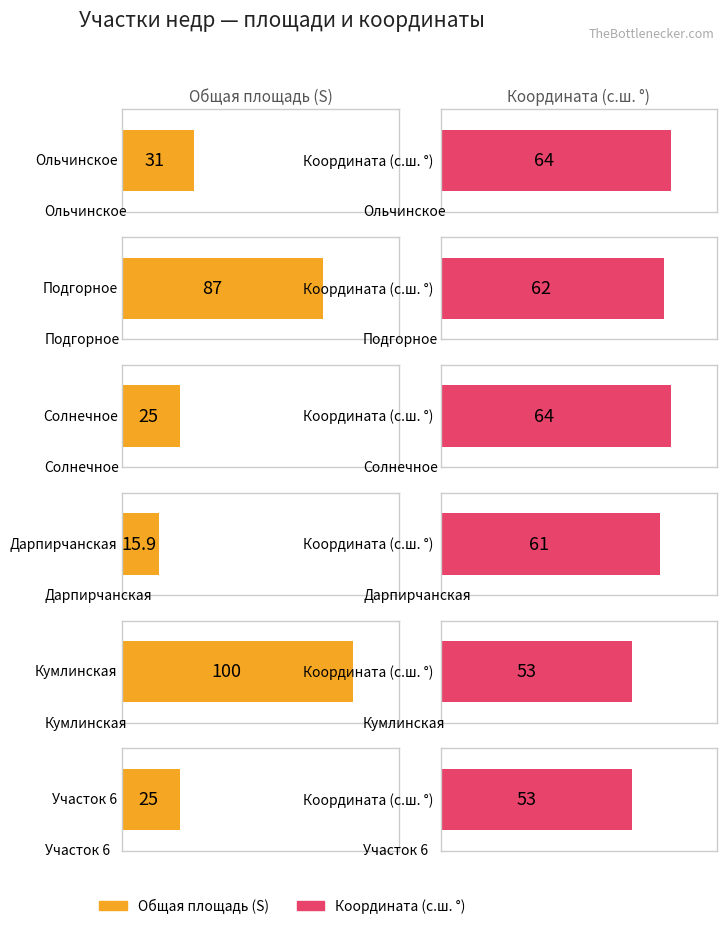

What is the maximum value for Average utilization?

100.0